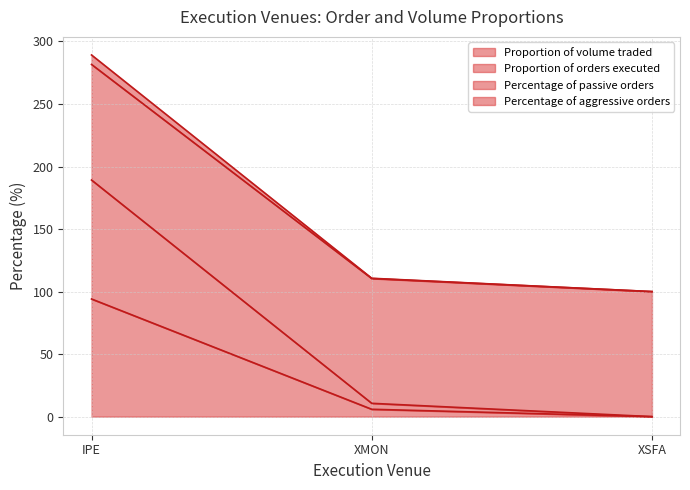

What is the label of the 3rd point from the right?

IPE